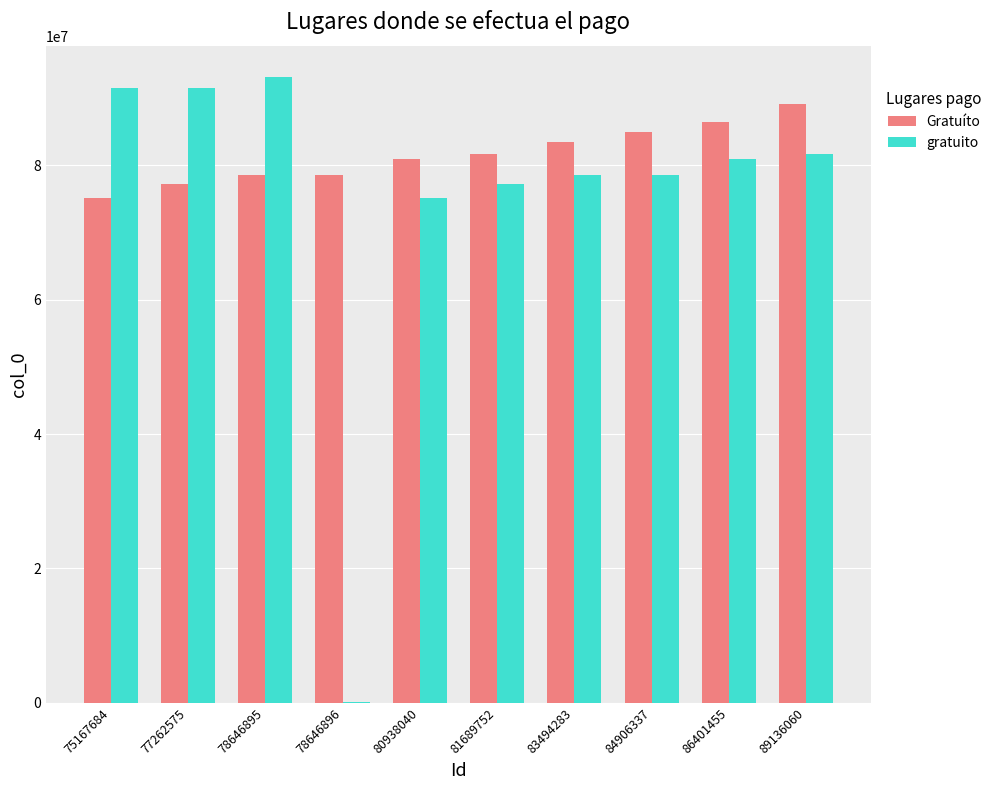

The gratuito series shows 52499291 at 80938040. True or false?

False